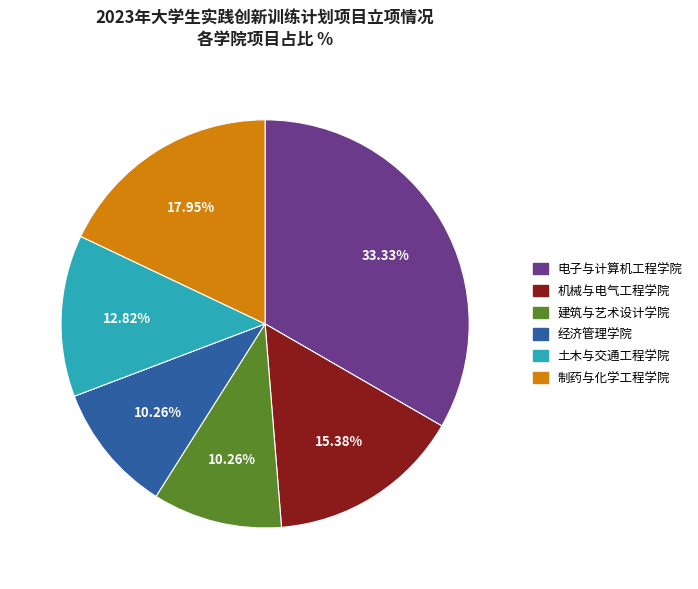

The 经济管理学院 slice represents 1% of the pie. True or false?

False